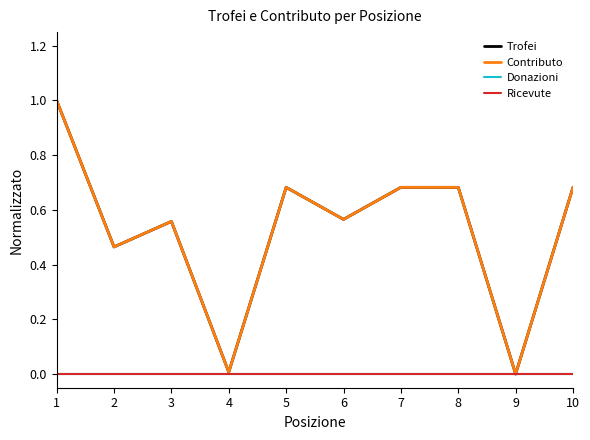

True or false: Ricevute and Contributo cross at least once.

False